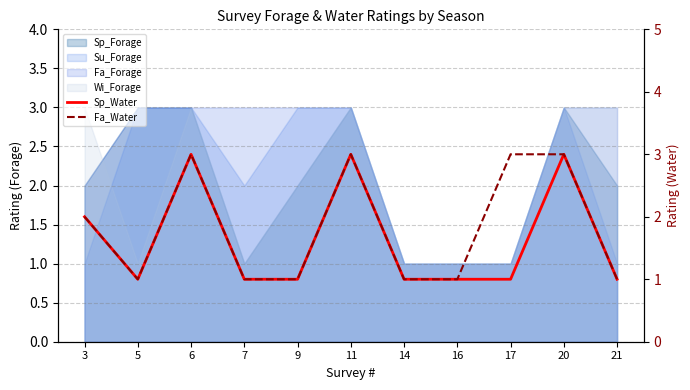

At which category is the sum across all series the highest?

6